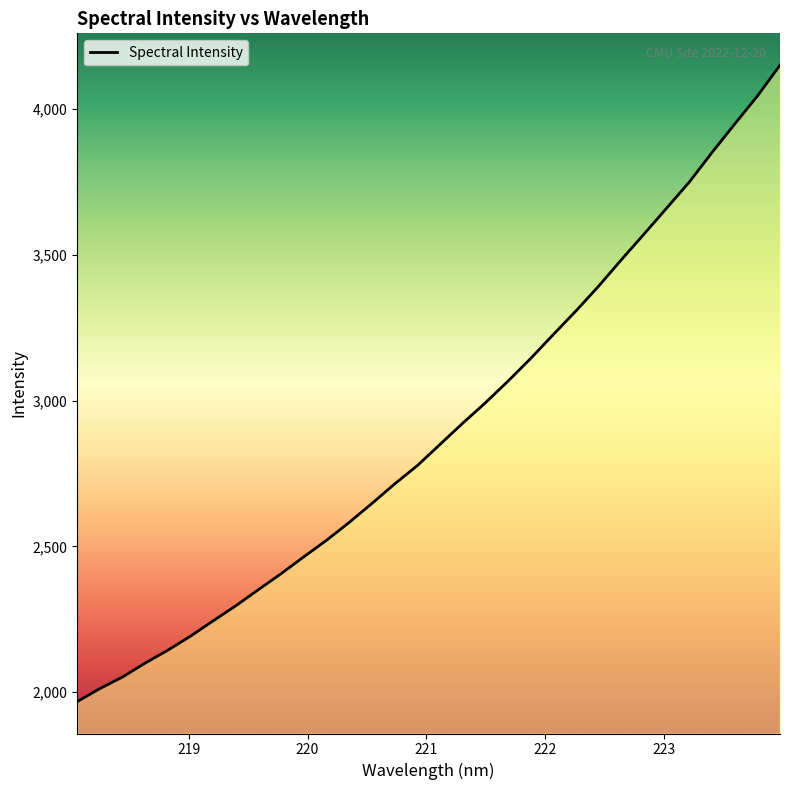

What is the difference between the maximum and minimum values?

2181.8